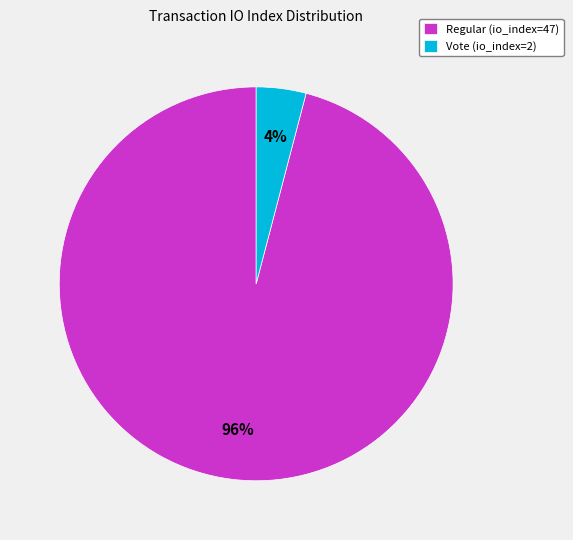

To the nearest percent, what is the combined percentage of Vote (io_index=2) and Regular (io_index=47)?

100%